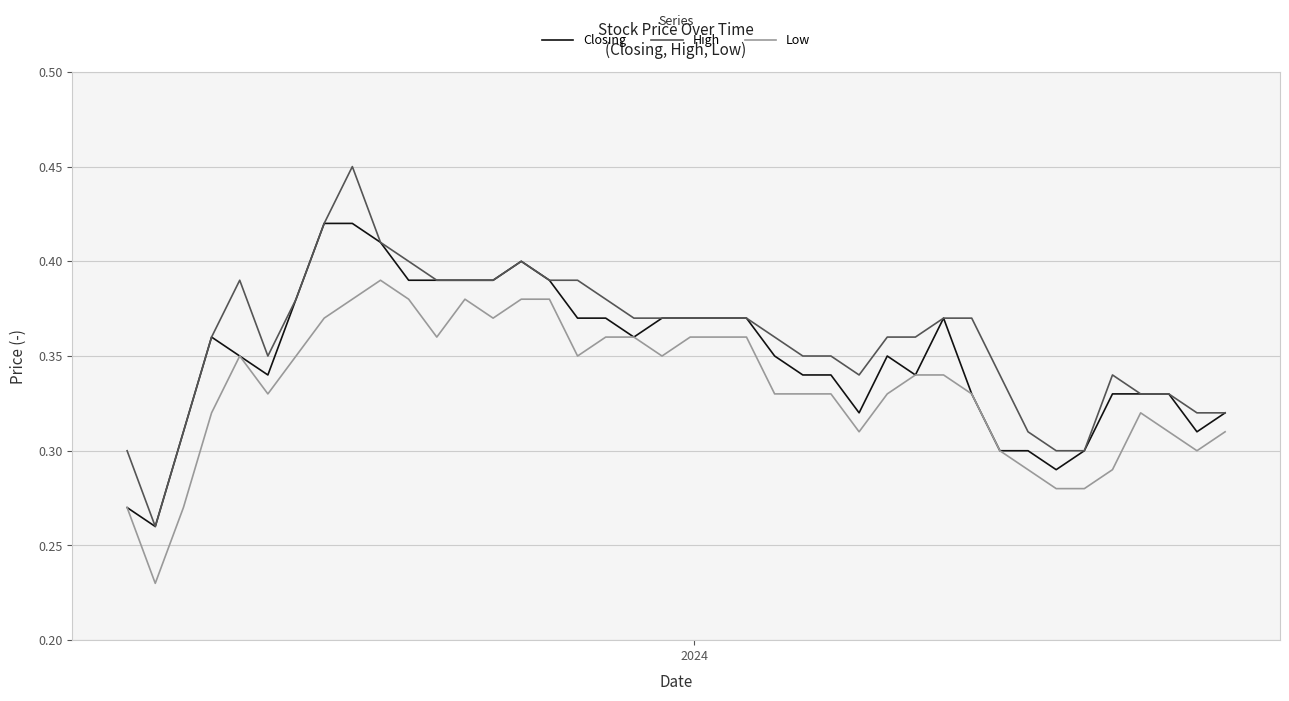

Which series has the widest spread of values?

High